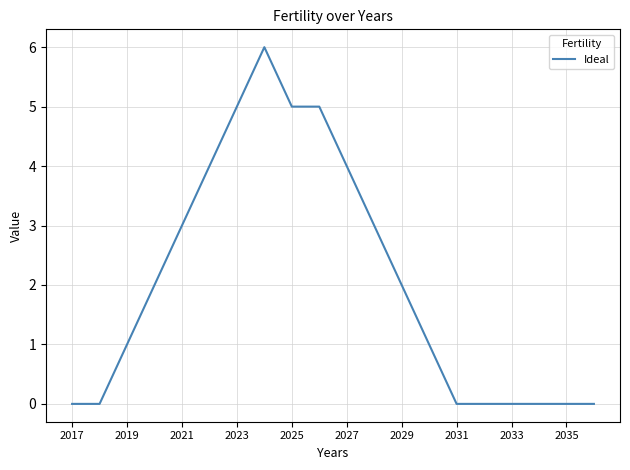

What is the maximum value shown in the chart?

6